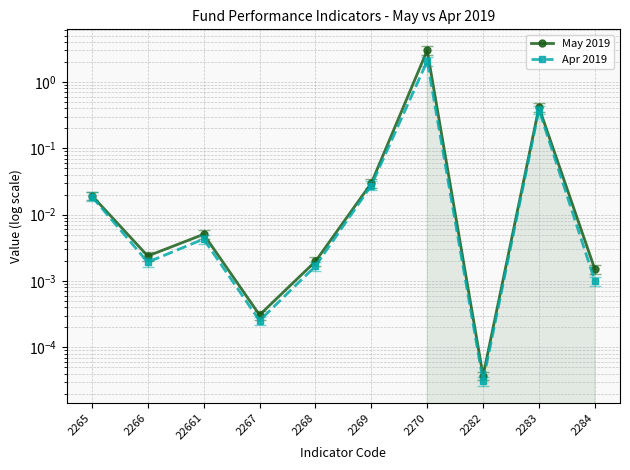

At which label is May 2019 closest to 1?

2283